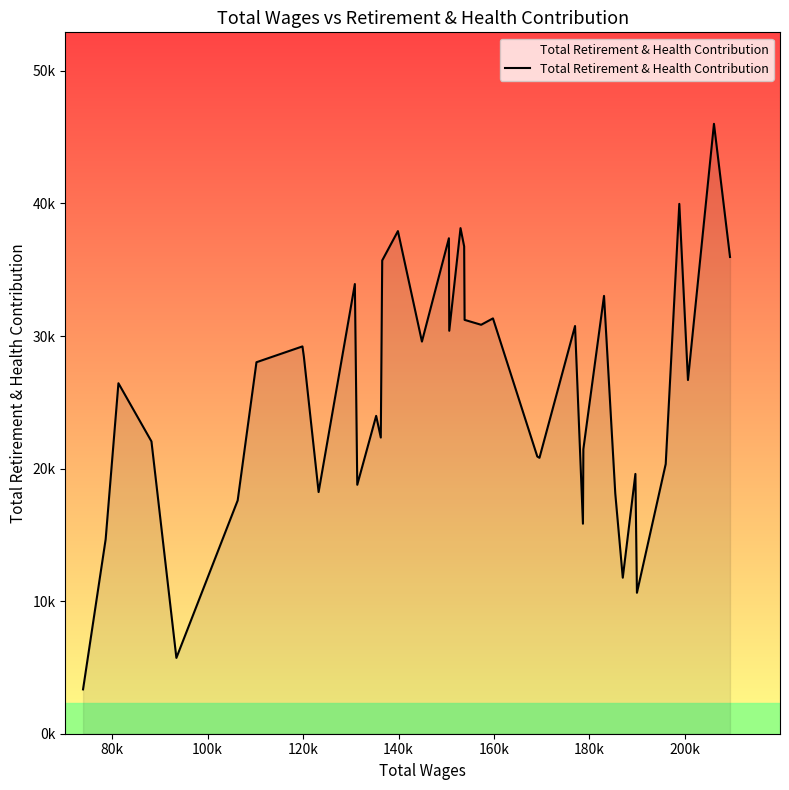

Does the chart display data point markers on the line(s)?

No